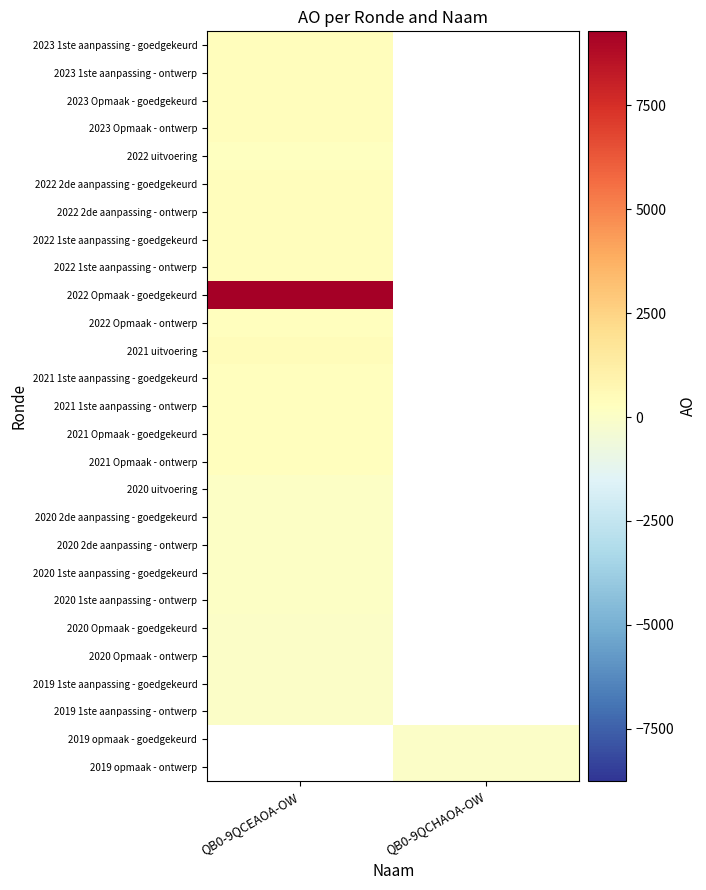

Where is 2021 1ste aanpassing - goedgekeurd nearest to the value 263?

QB0-9QCEAOA-OW